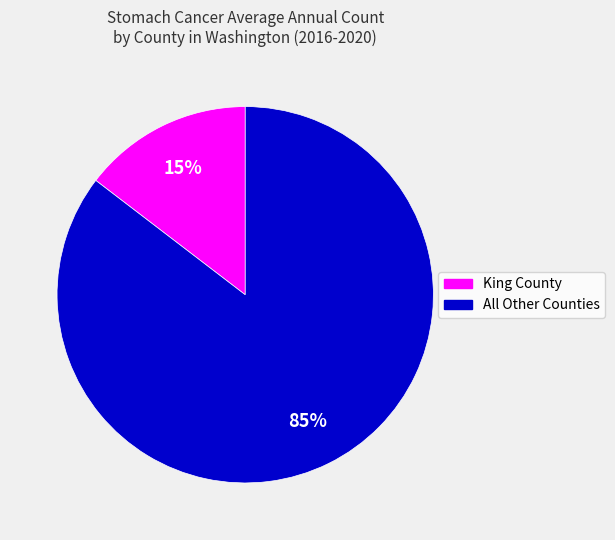

What is the majority slice?

All Other Counties